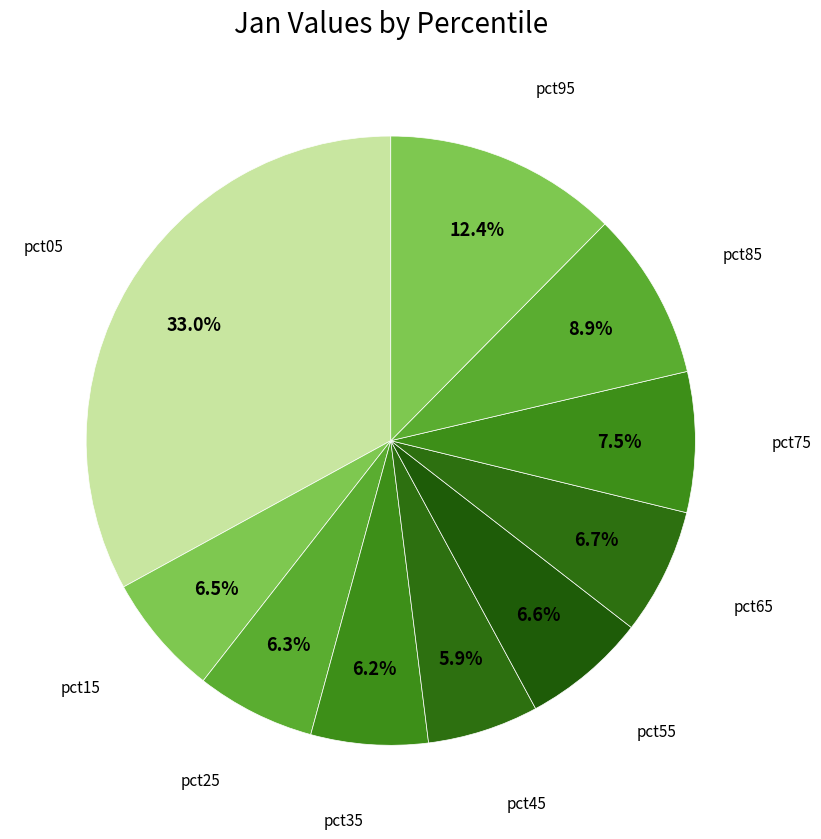

Count the number of slices in the pie.

10